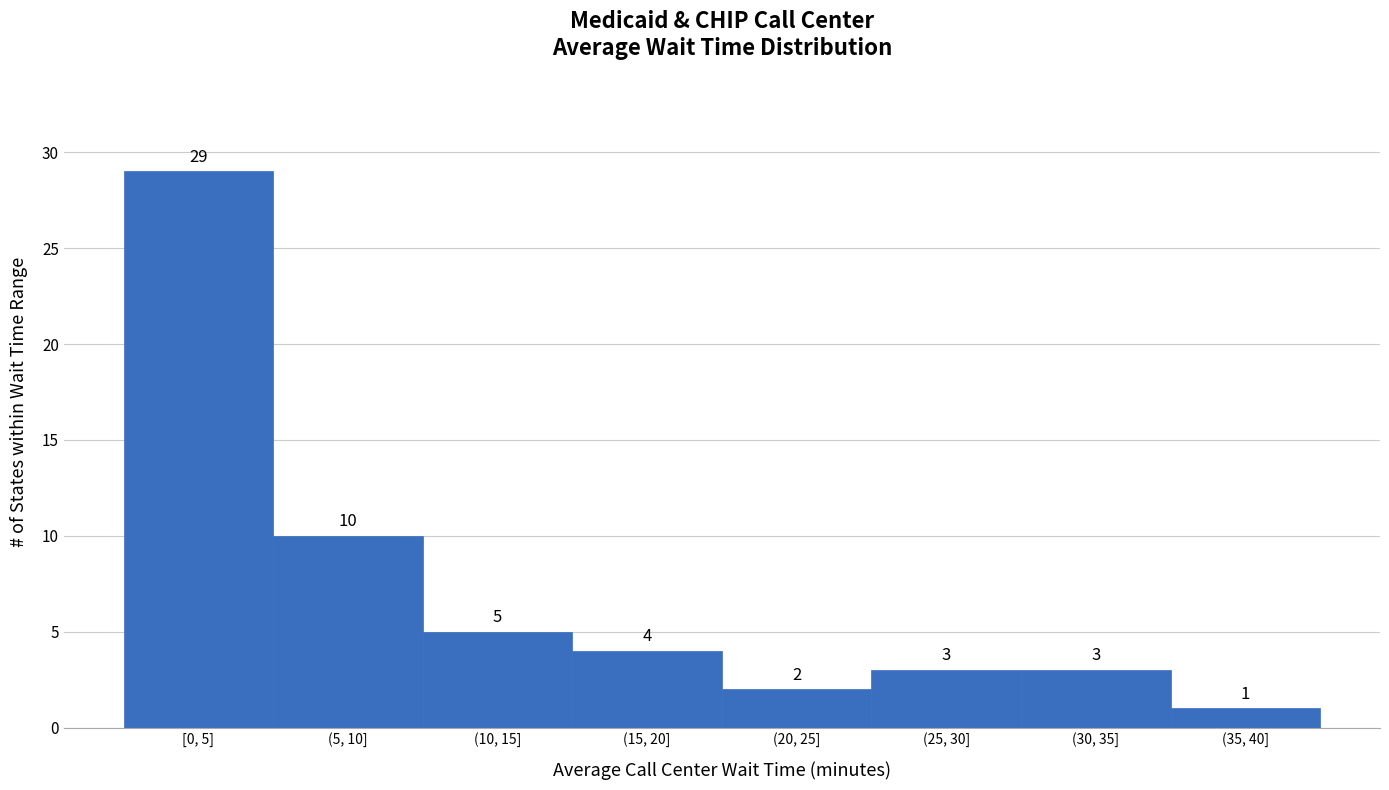

Reading right to left, list all the values displayed in this chart.

1	3	3	2	4	5	10	29